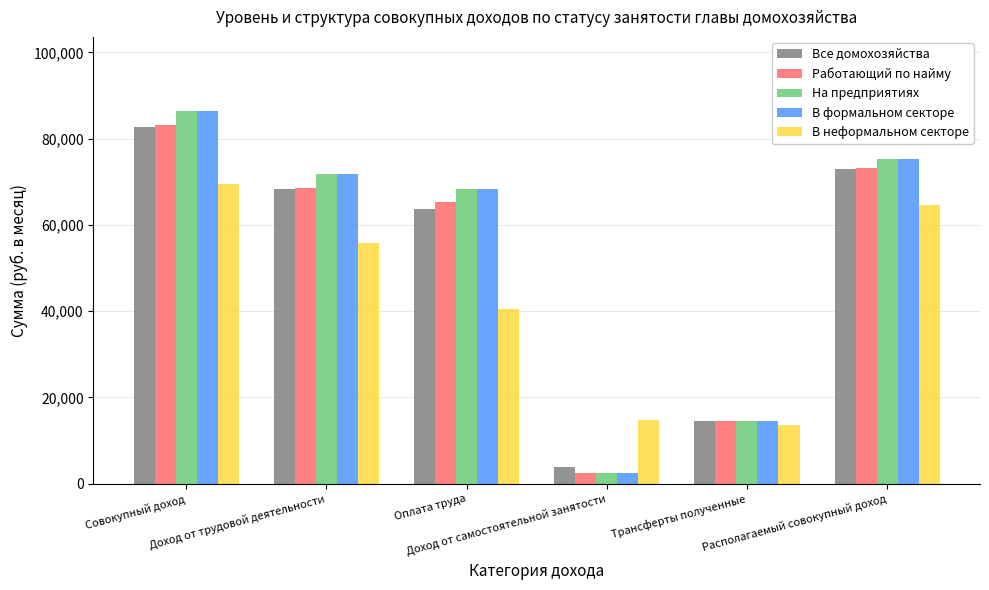

At which category does the chart reach its peak across all series?

Совокупный доход